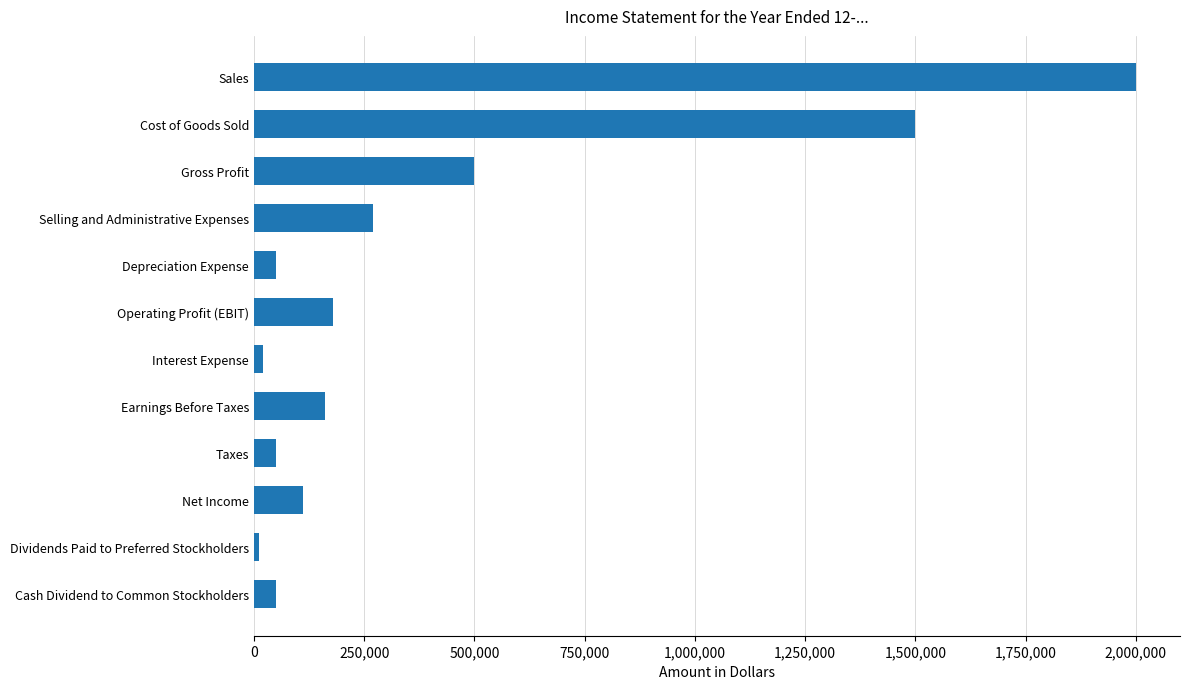

What is the label of the 12th bar from the top?

Cash Dividend to Common Stockholders